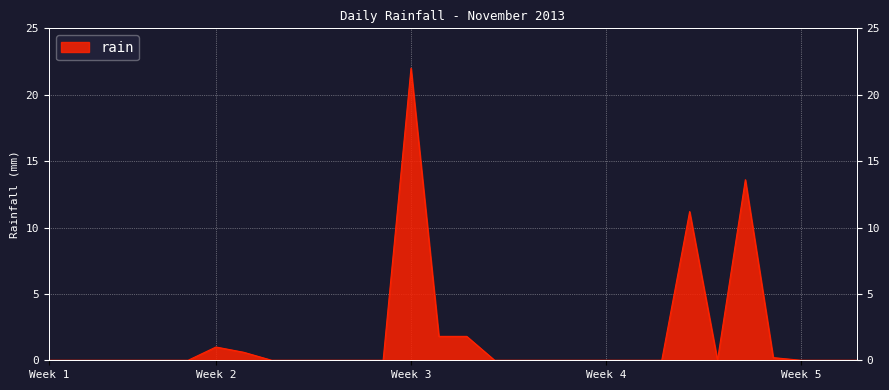

Does the chart display data point markers on the line(s)?

No